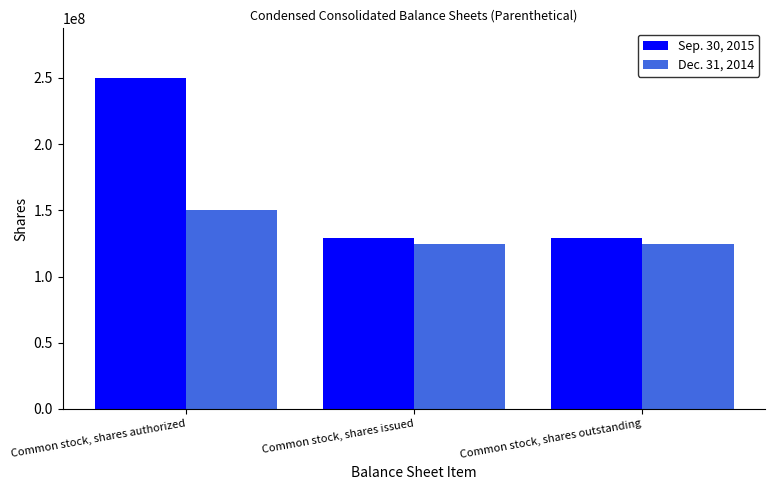

True or false: Sep. 30, 2015 has a value of 250000000 at Common stock, shares authorized.

True